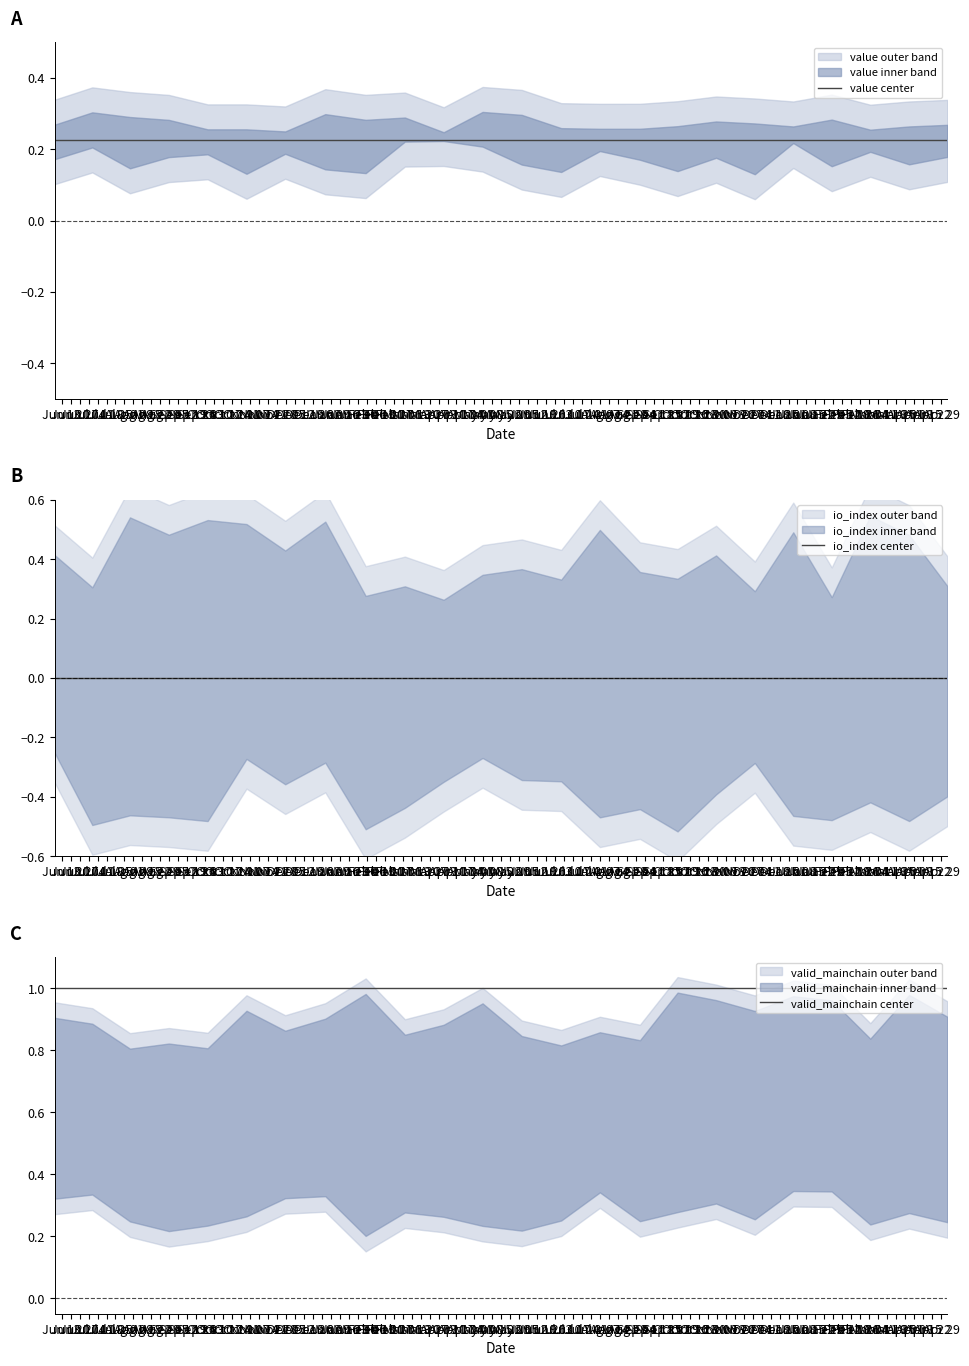

Which series has the largest total across all categories?

valid_mainchain center